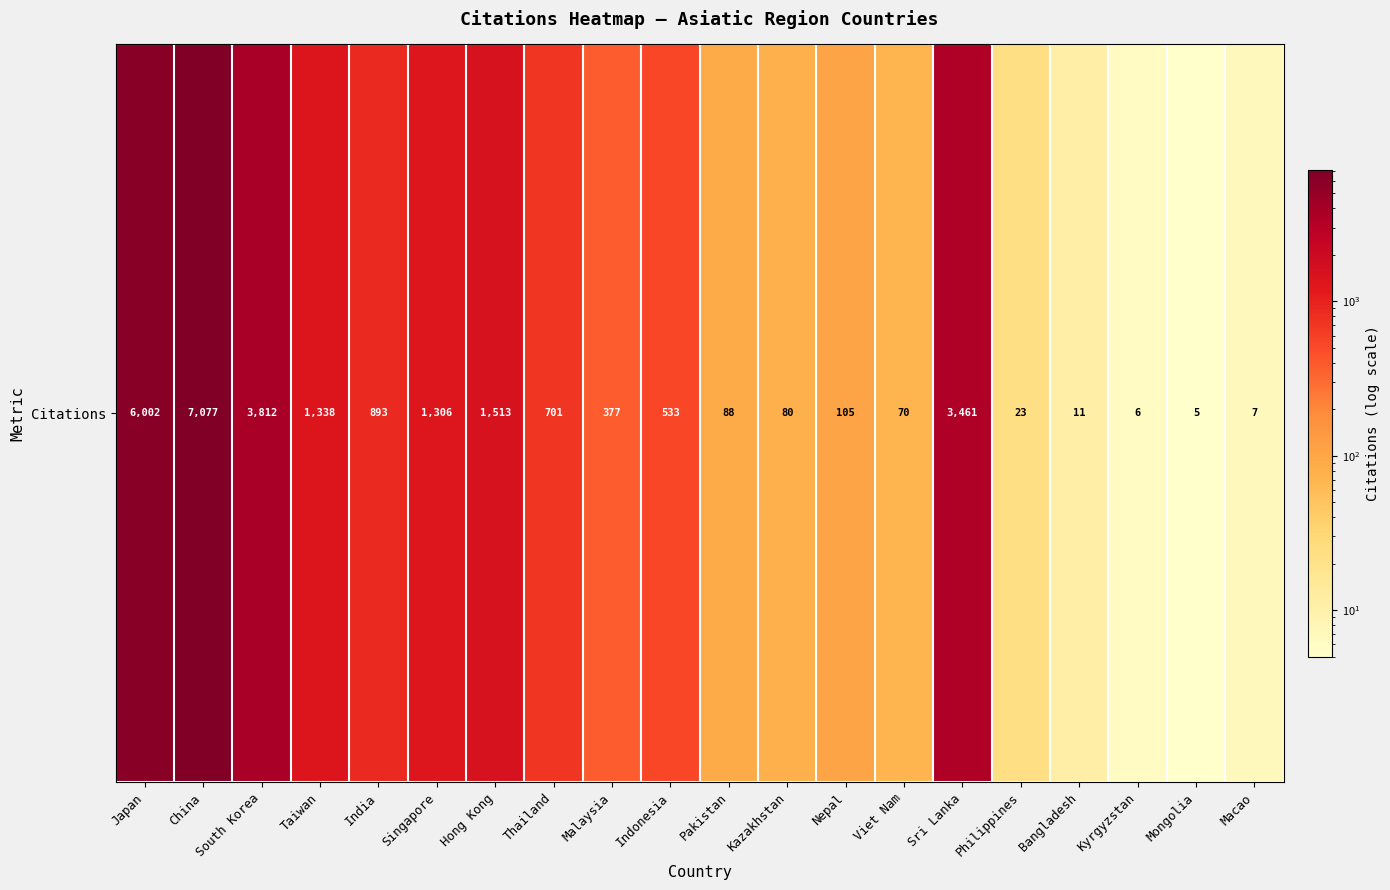

Rank the categories by value from highest to lowest.

China, Japan, South Korea, Sri Lanka, Hong Kong, Taiwan, Singapore, India, Thailand, Indonesia, Malaysia, Nepal, Pakistan, Kazakhstan, Viet Nam, Philippines, Bangladesh, Macao, Kyrgyzstan, Mongolia